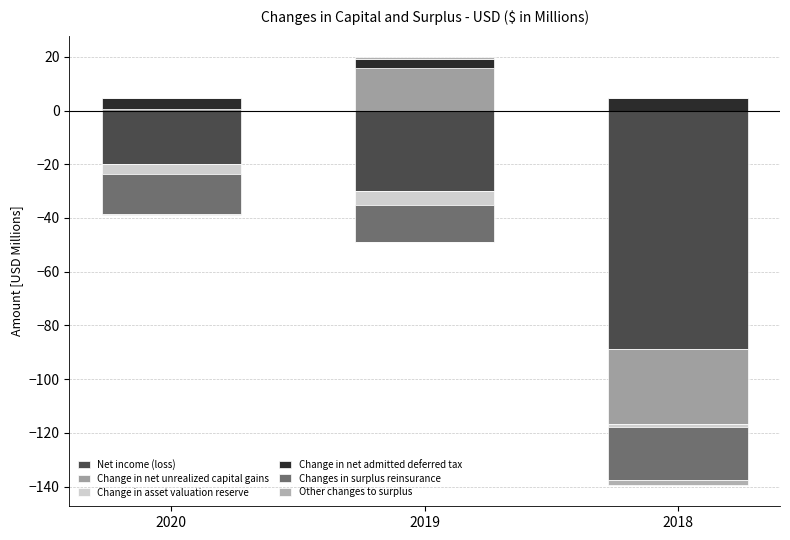

What is the total value across all series at 2020?

-34.1